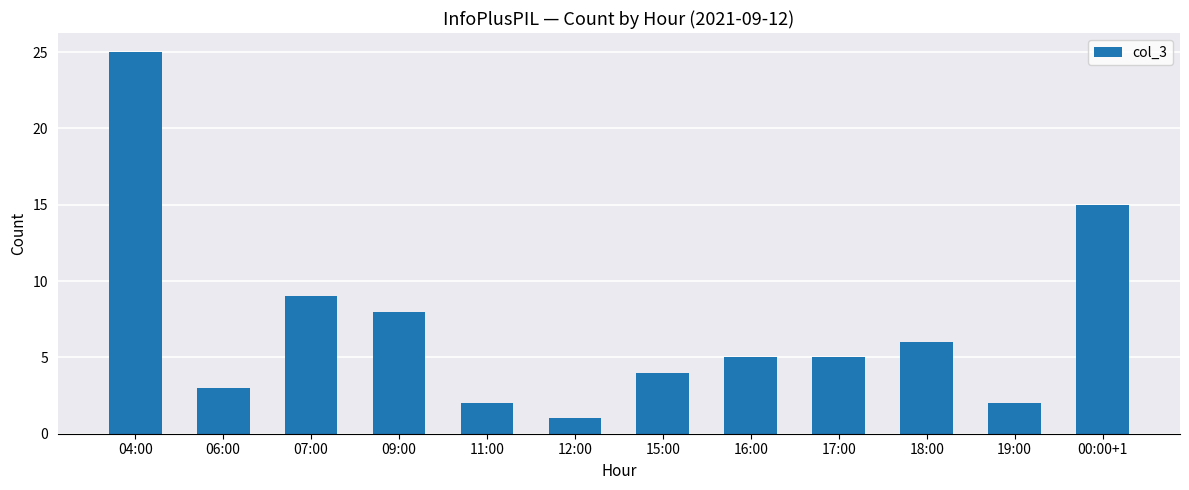

At which label is the value closest to 13?

00:00+1